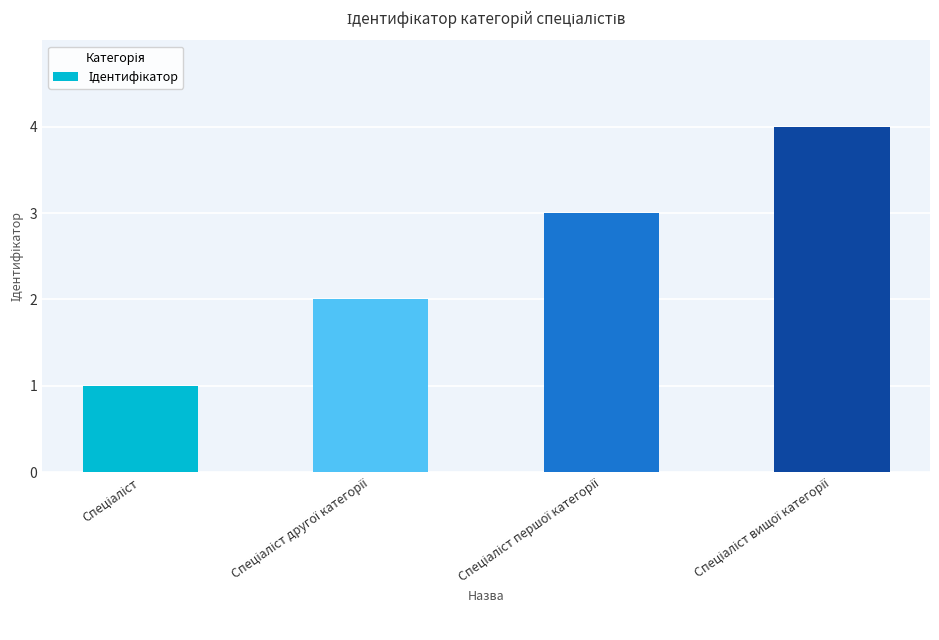

What is the greatest value displayed?

4